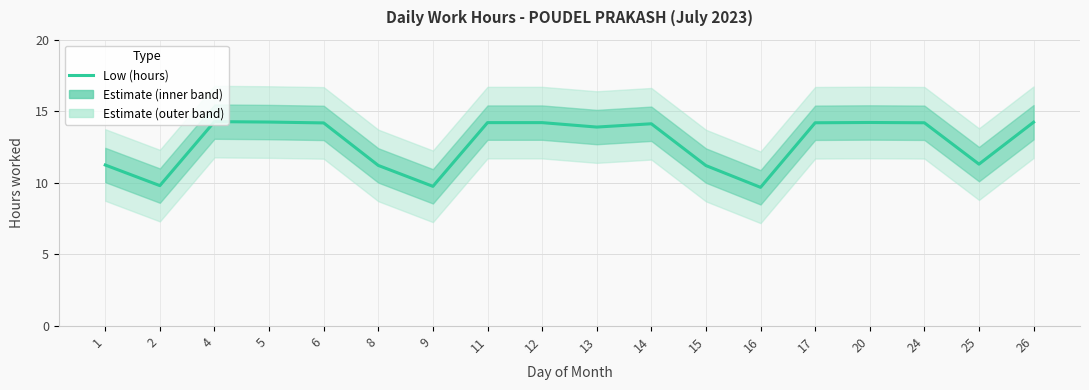

What value does the data have at 26?

14.2